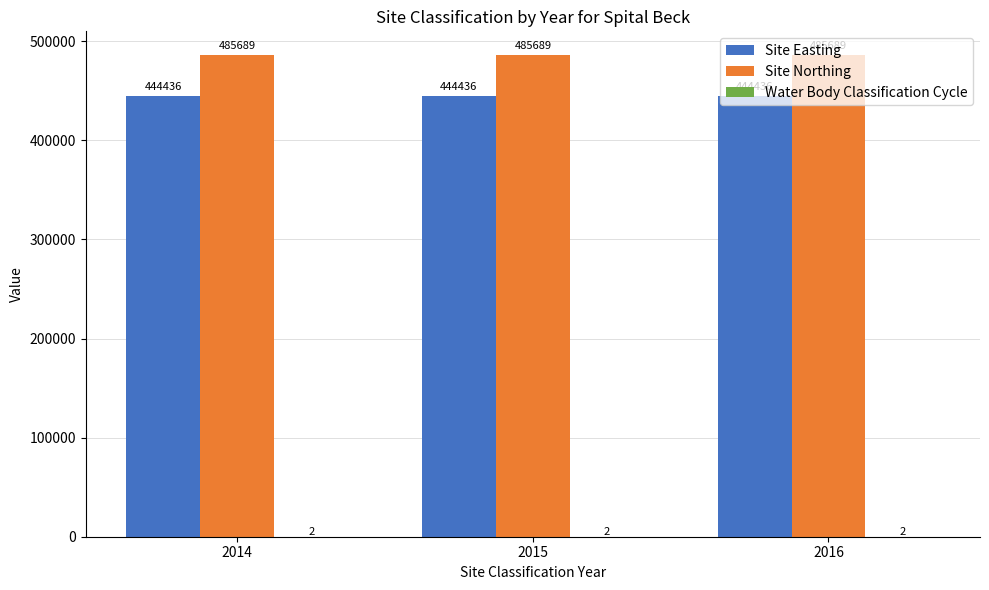

What is the maximum value shown in the chart?

485689